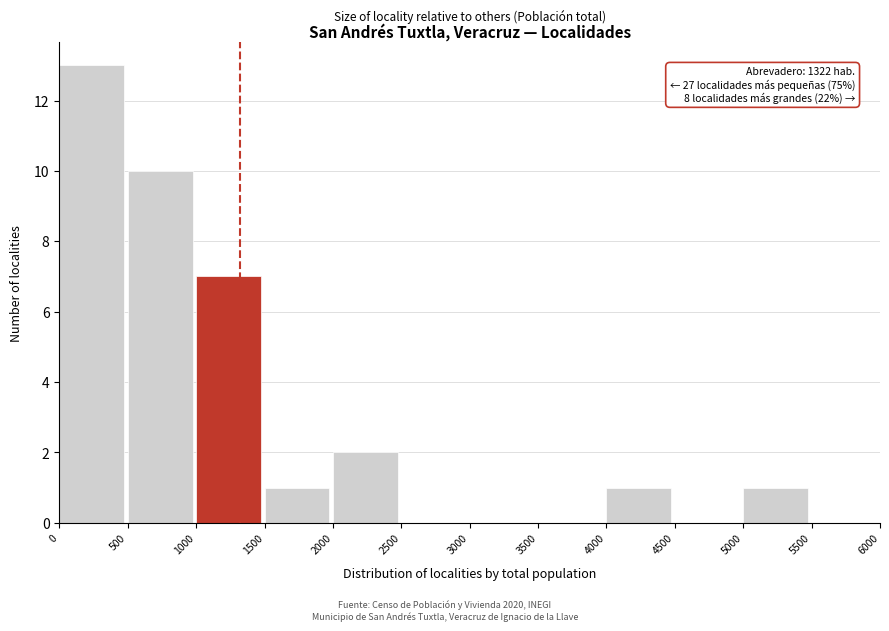

Over which range of the x-axis is the bar tallest?

0 to 500